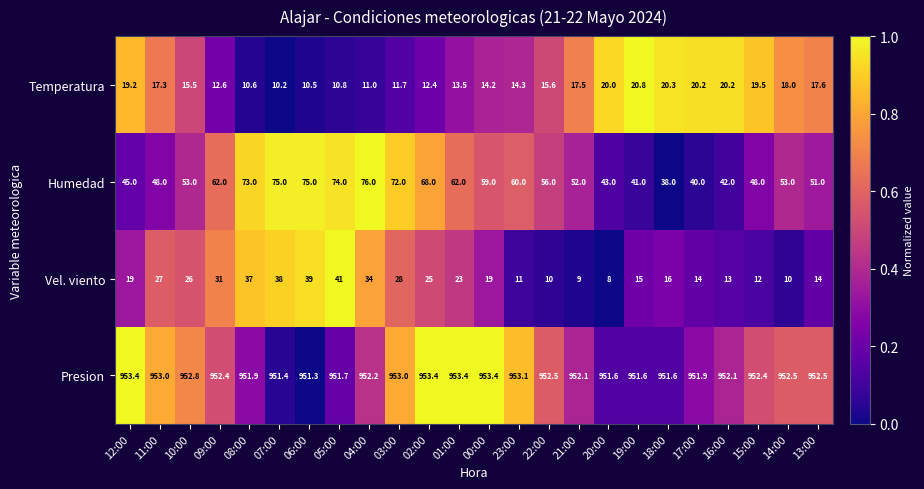

What is the difference between the Vel. viento values at 21:00 and 08:00?

28.0